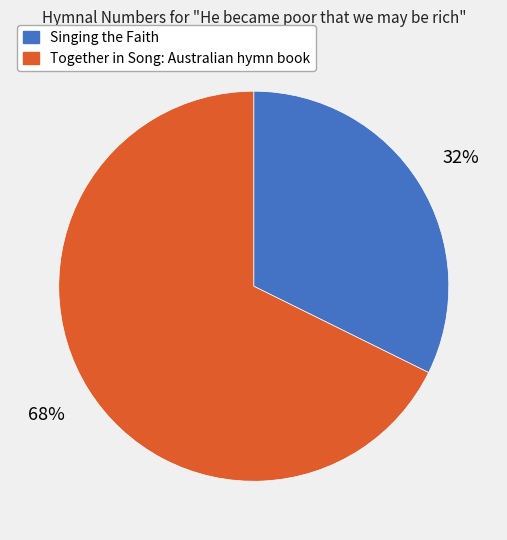

Is Together in Song: Australian hymn book the majority of the pie?

Yes